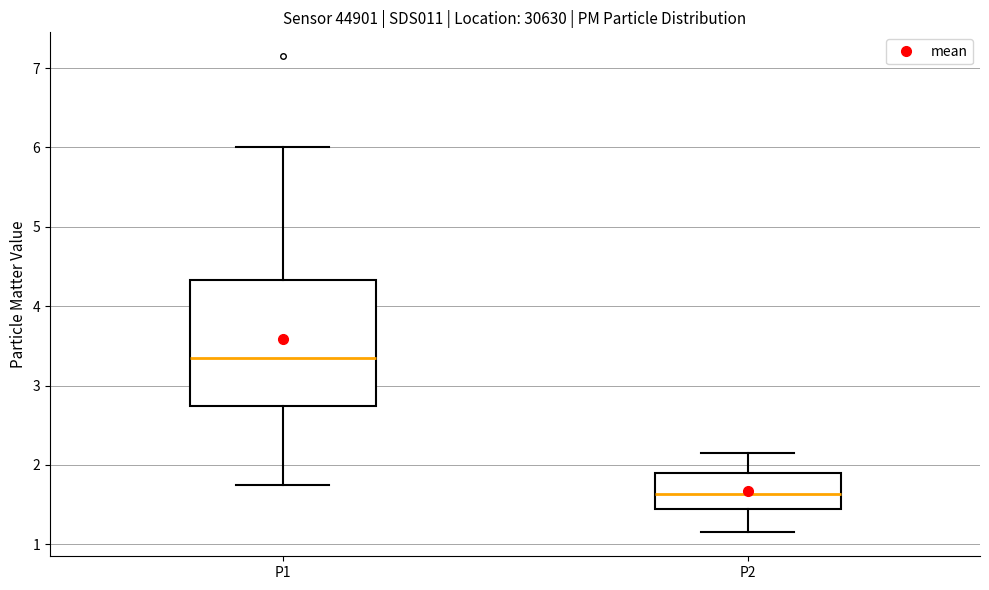

Reading left to right, transcribe this box plot: for each box, give where its median line is, the range the box spans, and where its two whiskers end, as read against the y-axis. The values are not printed on the chart, so give them approximately, as read against the axis.

P1: median 3.4, box 2.7 to 4.3, whiskers 1.8 to 6.0
P2: median 1.6, box 1.4 to 1.9, whiskers 1.2 to 2.2